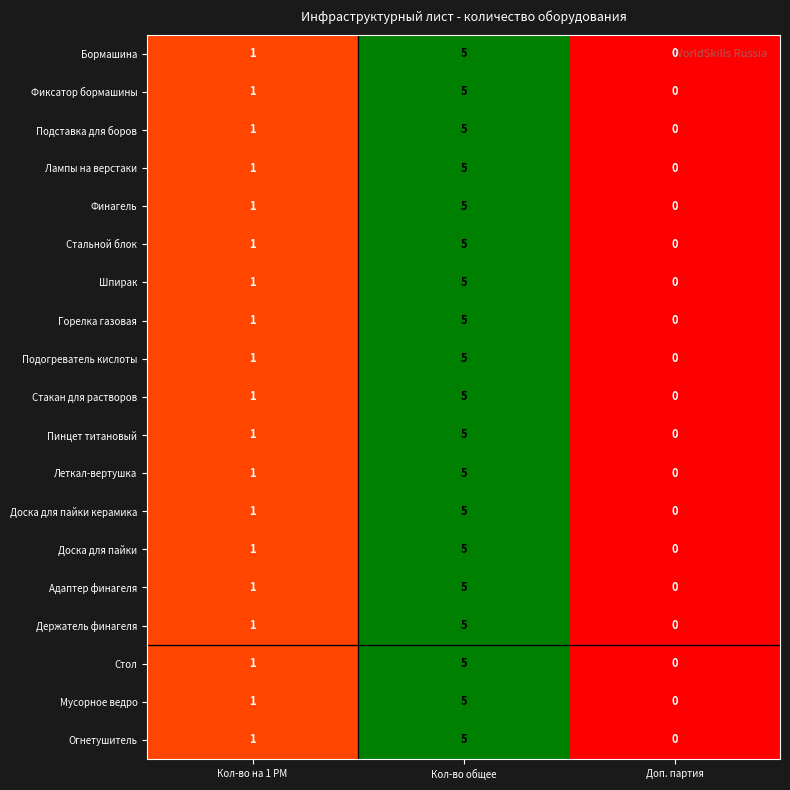

List the labels in order of Бормашина value, largest first.

Кол-во общее, Кол-во на 1 РМ, Доп. партия